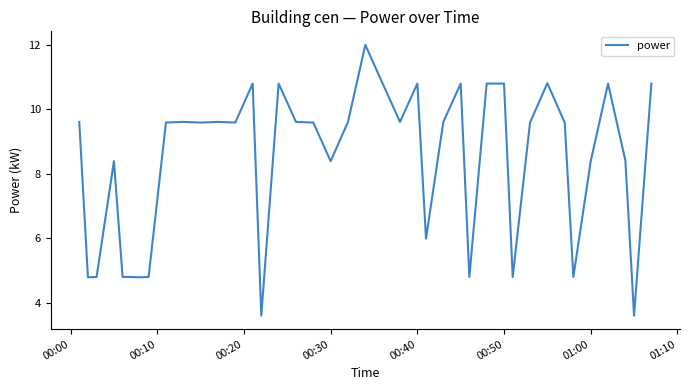

What is the minimum value shown in the chart?

3.6